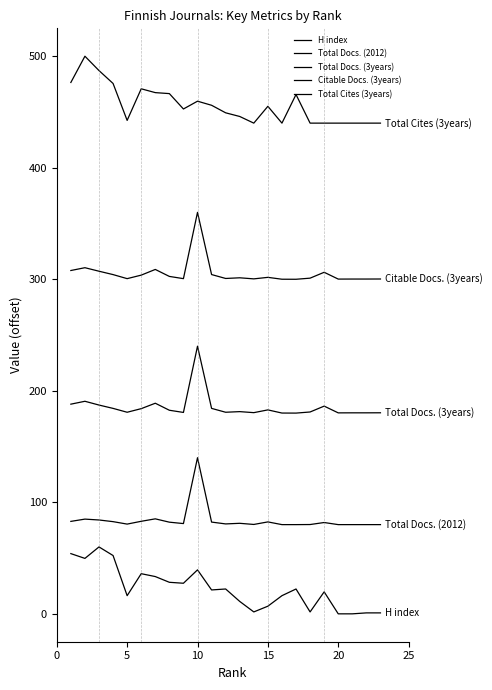

How many lines are shown in the chart?

5